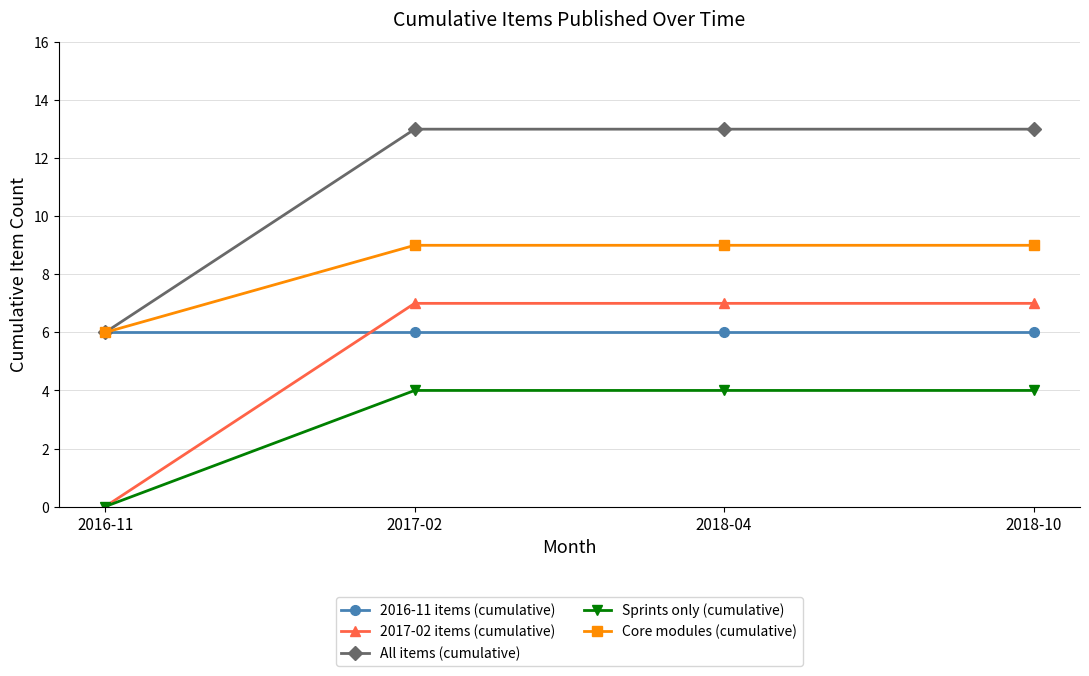

What is the average value of the 2017-02 items (cumulative) series?

5